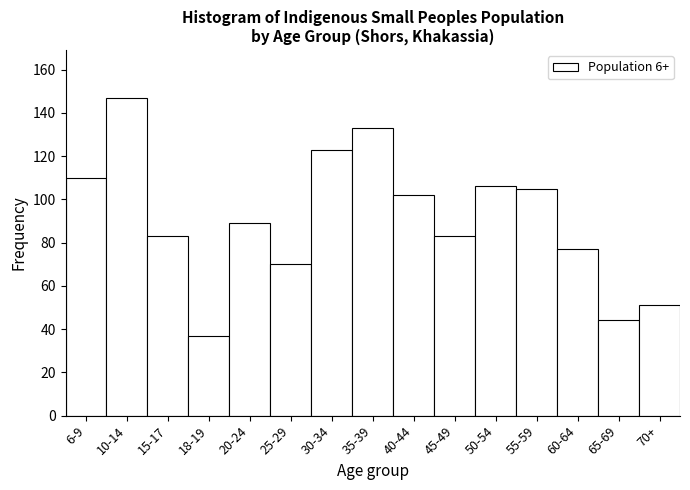

Reading left to right, list all the values displayed in this chart.

110	147	83	37	89	70	123	133	102	83	106	105	77	44	51